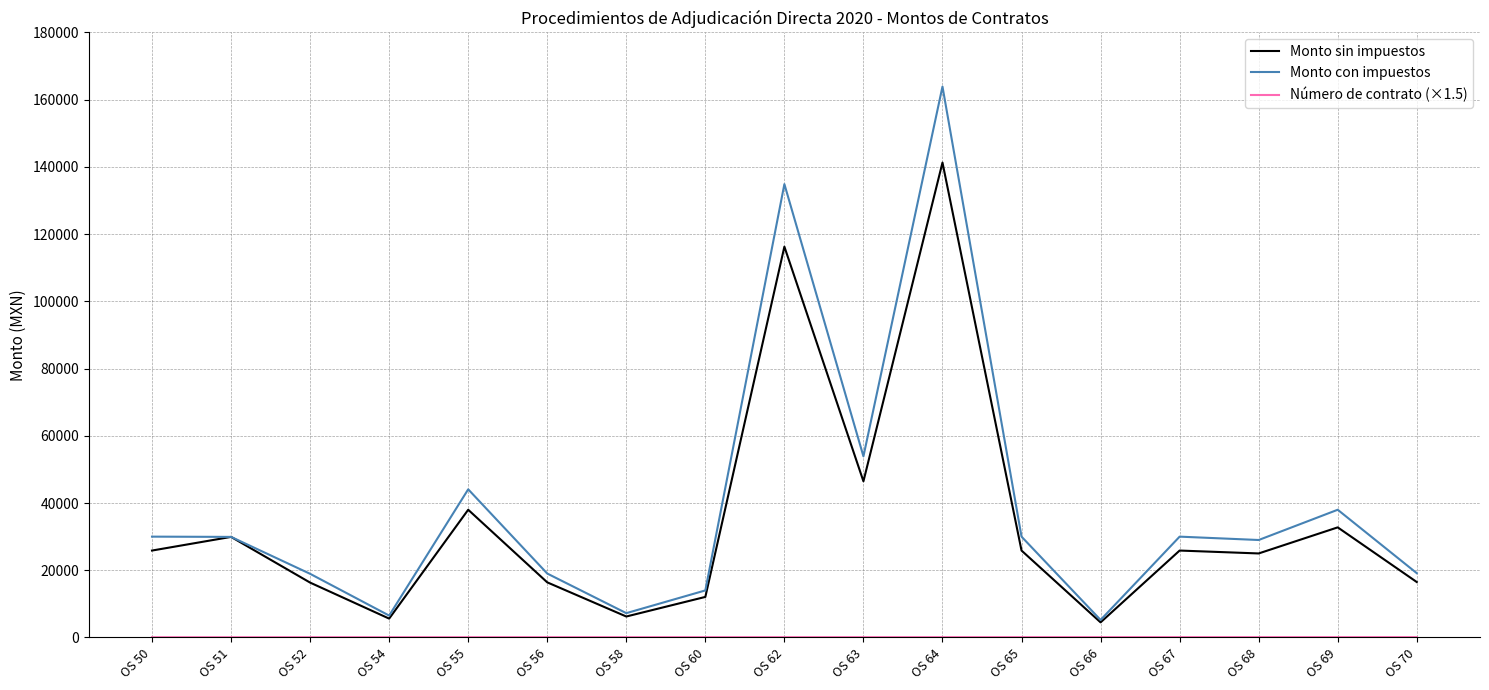

At which label does Monto sin impuestos first exceed 25862?

OS 50